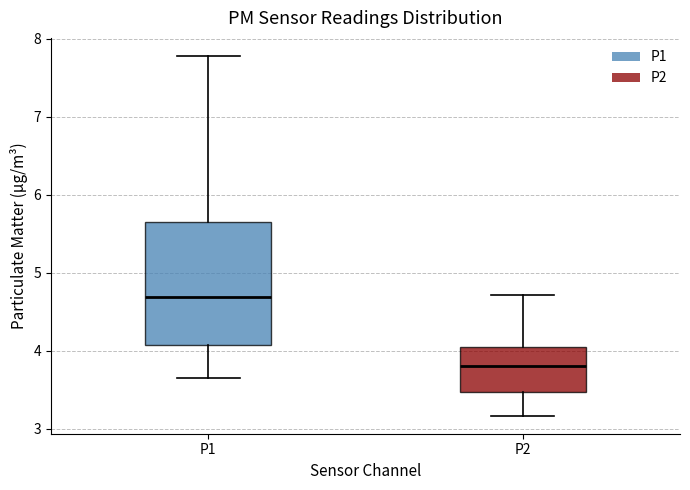

Reading left to right, read every box against the y-axis: the position of its median line, the range the box covers, and the ends of its whiskers. The values are not printed on the chart, so give them approximately, as read against the axis.

P1: median 4.7, box 4.1 to 5.7, whiskers 3.7 to 7.8
P2: median 3.8, box 3.5 to 4.1, whiskers 3.2 to 4.7